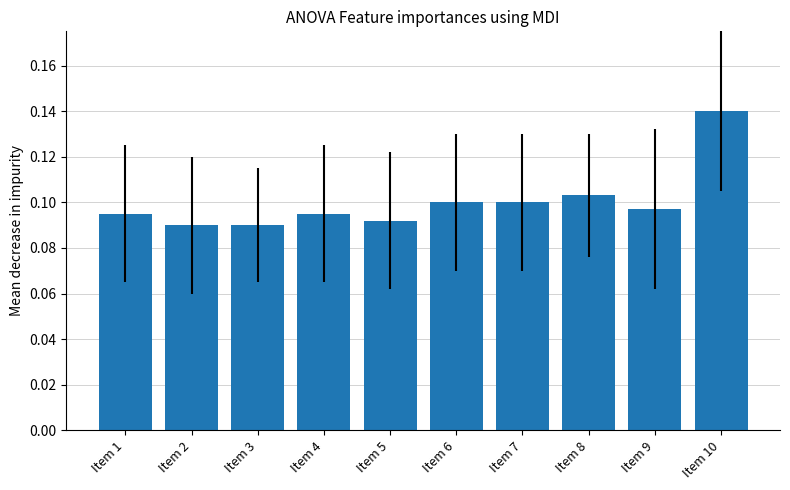

At which category does the chart reach its peak across all series?

Item 10